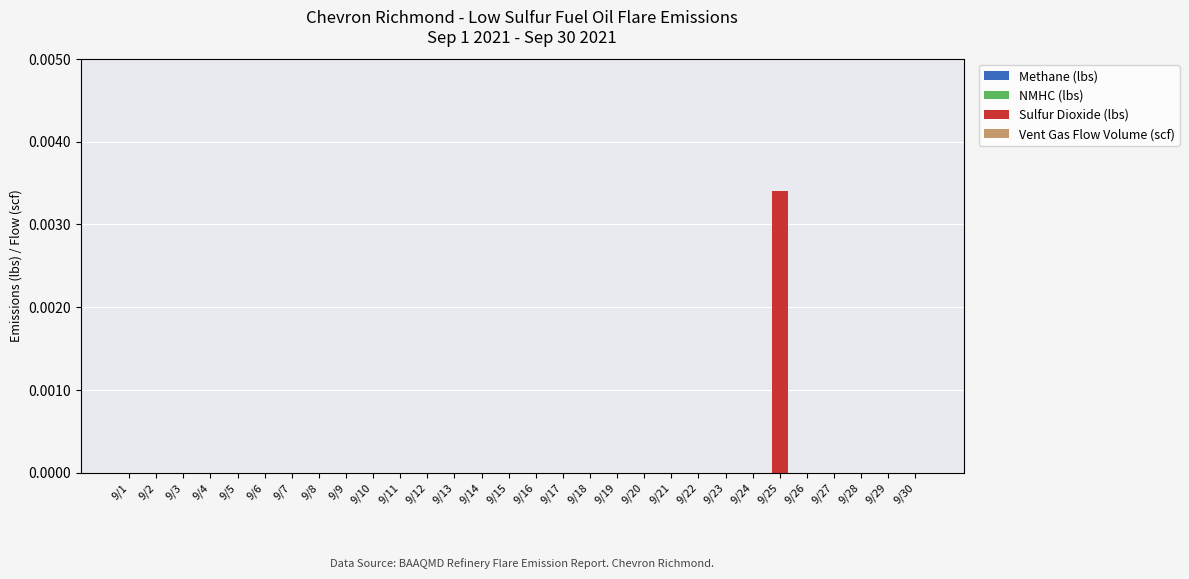

Are the bars horizontal?

No